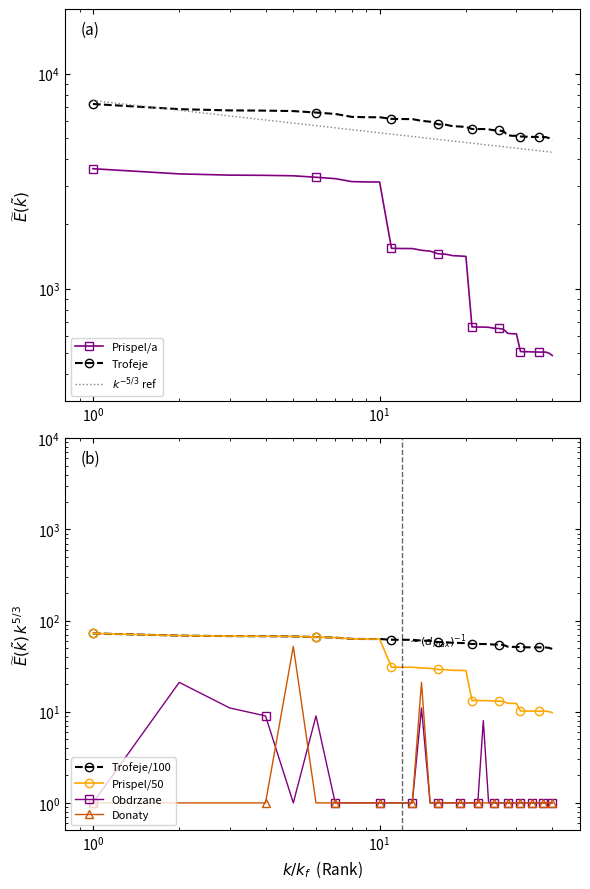

True or false: Trofeje has more than 0 points higher than both neighbors.

False